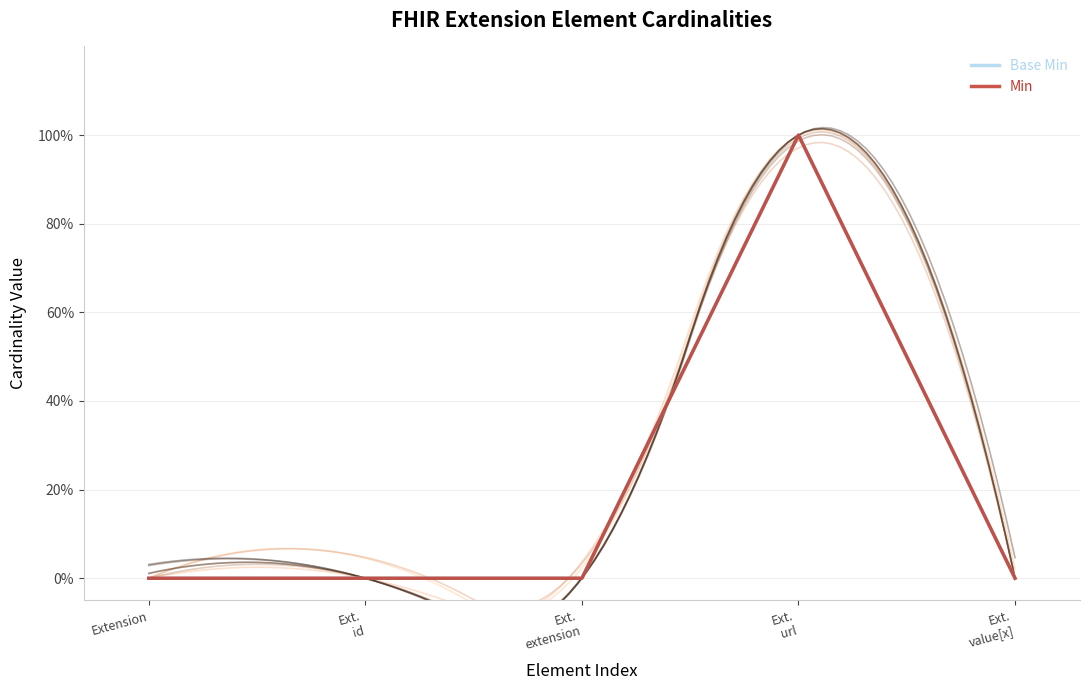

Is this an area chart (filled region under the line)?

No